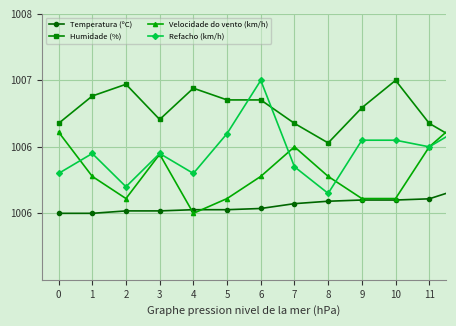

What are all the series names shown in the legend?

Temperatura (ºC), Humidade (%), Velocidade do vento (km/h), Refacho (km/h)